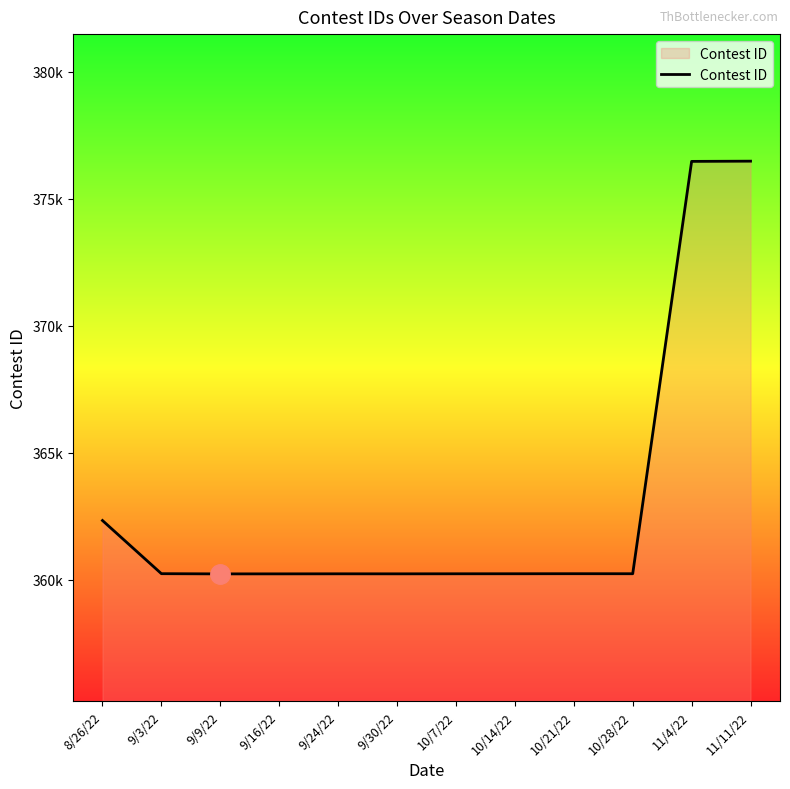

What is the difference between the second highest and minimum values?

16234.0